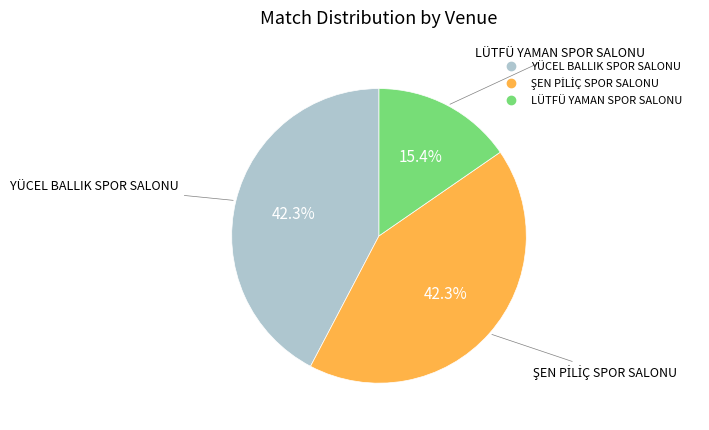

Does YÜCEL BALLIK SPOR SALONU account for over 50% of the chart?

No